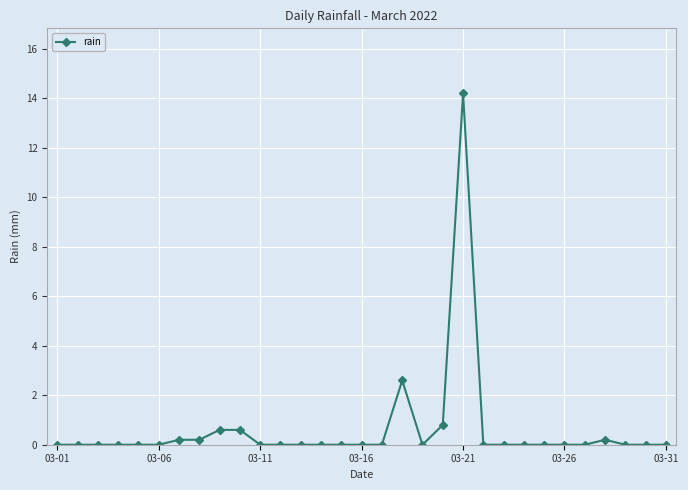

How many lines are shown in the chart?

1